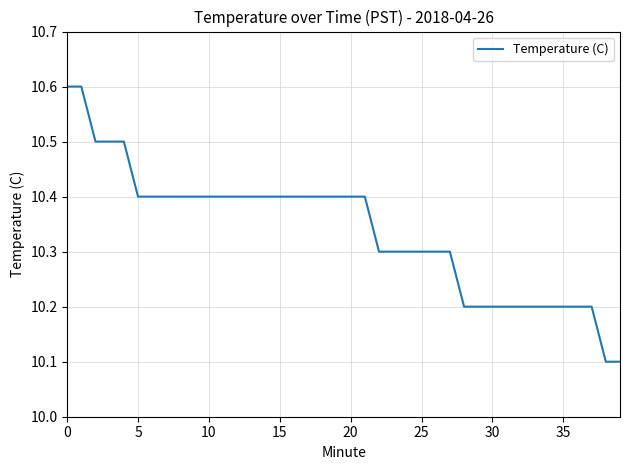

What is the smallest value displayed?

10.1